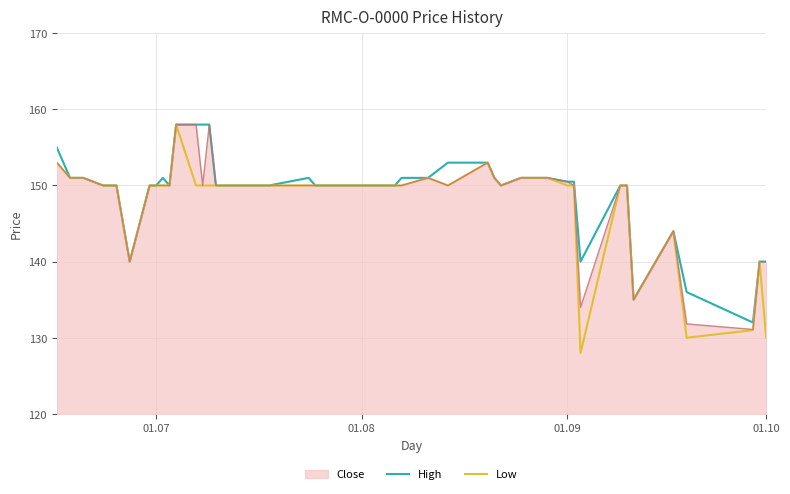

What is the highest value of the Low series?

158.0